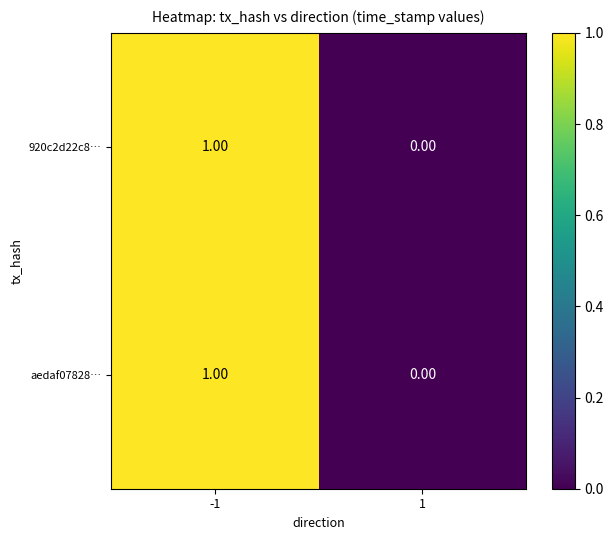

List the labels in order of aedaf07828… value, smallest first.

1, -1